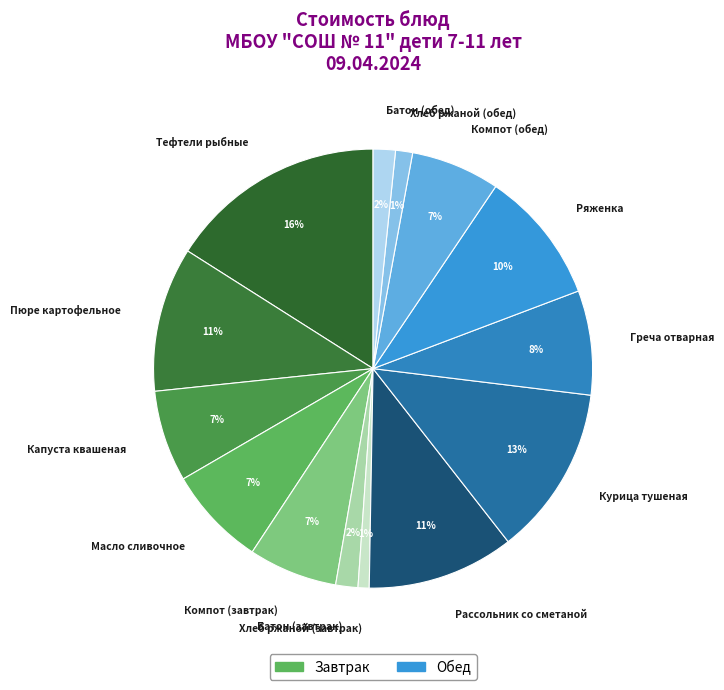

Which slice is the largest?

Тефтели рыбные